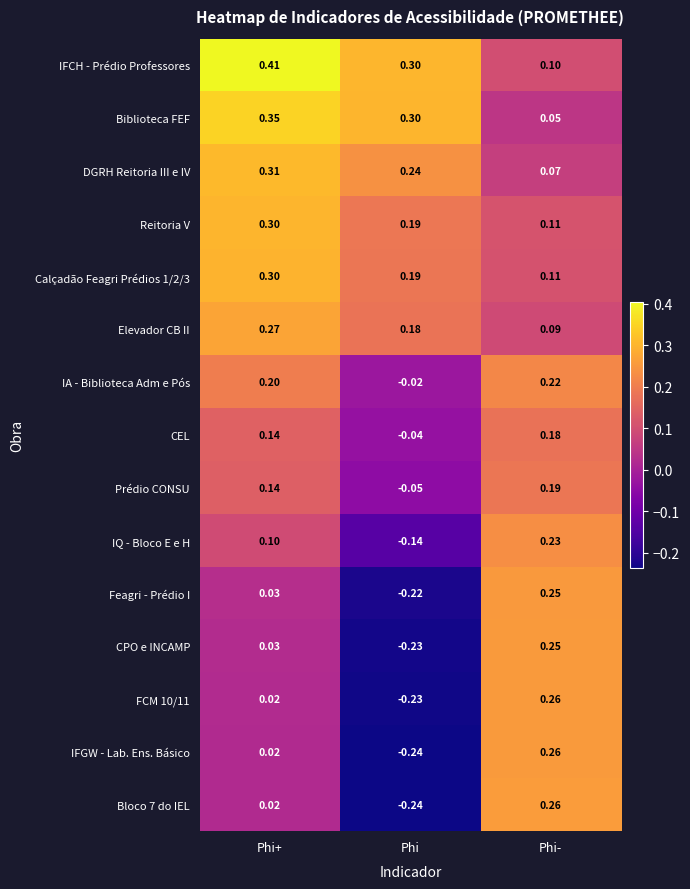

Which category has the lowest value across all series?

Phi